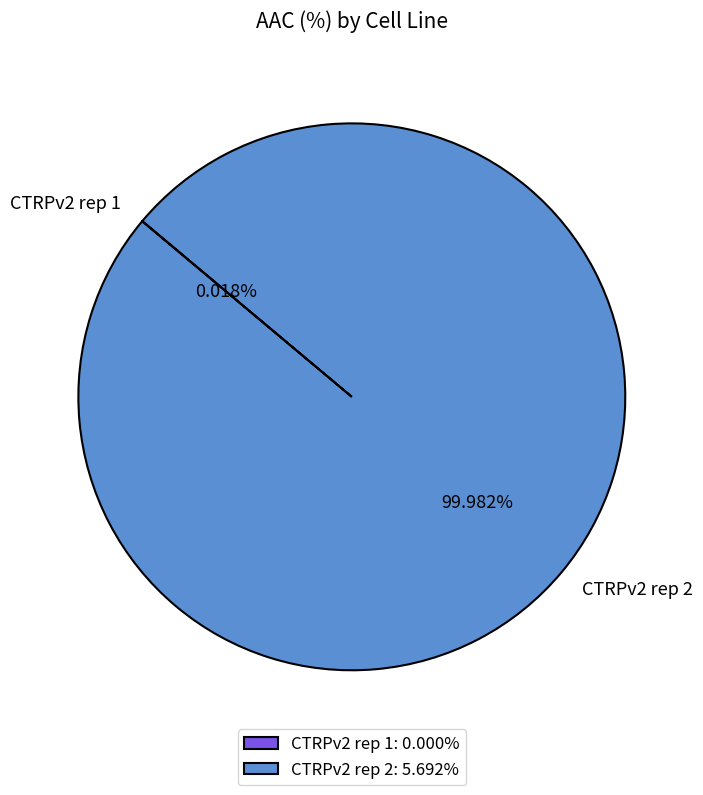

Does any single category account for the majority?

Yes